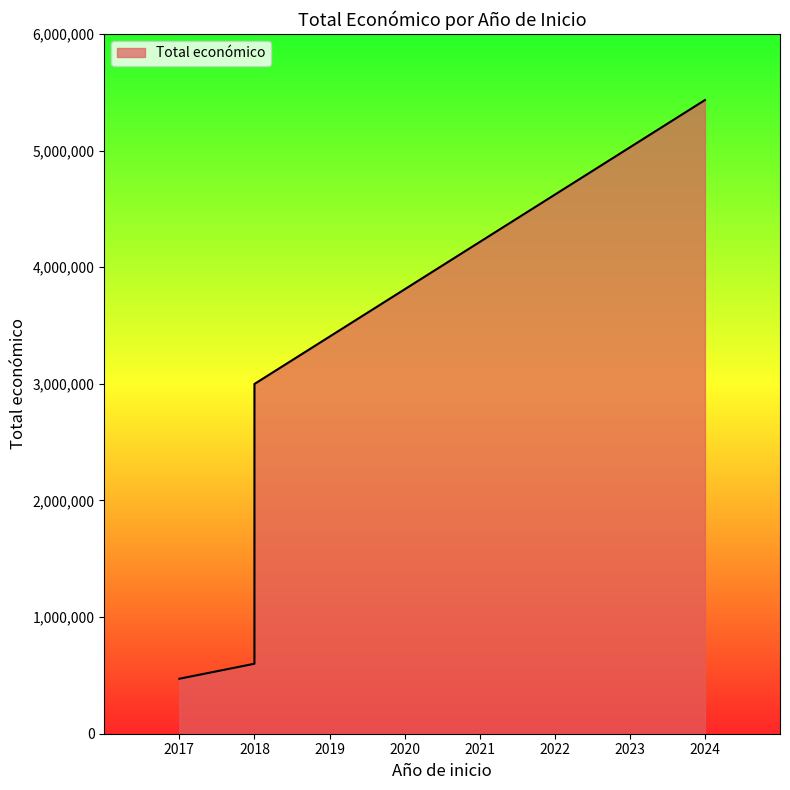

Reading left to right, what are all the values shown in this chart?

471472	600000	2999012	5433552